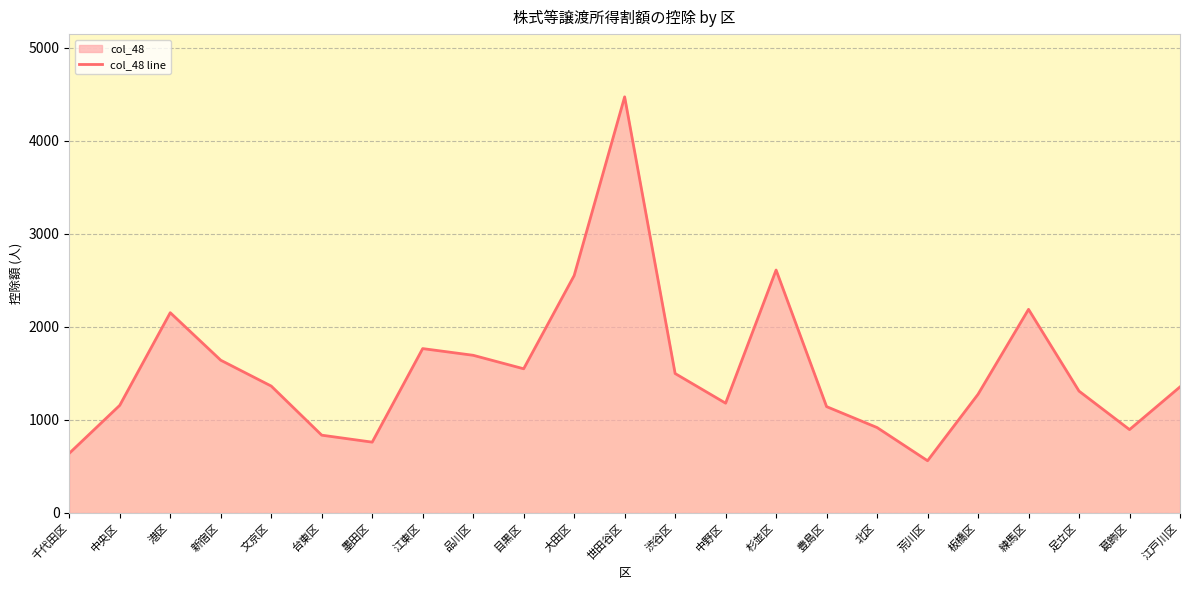

How many categories are shown in the chart?

23